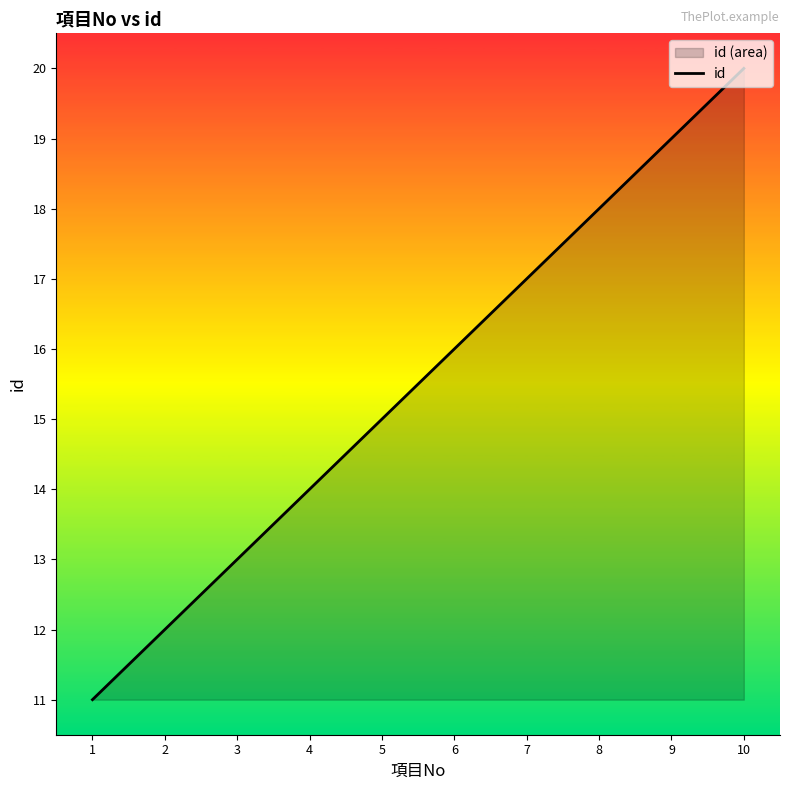

What is the value of the 5th point from the left?

15